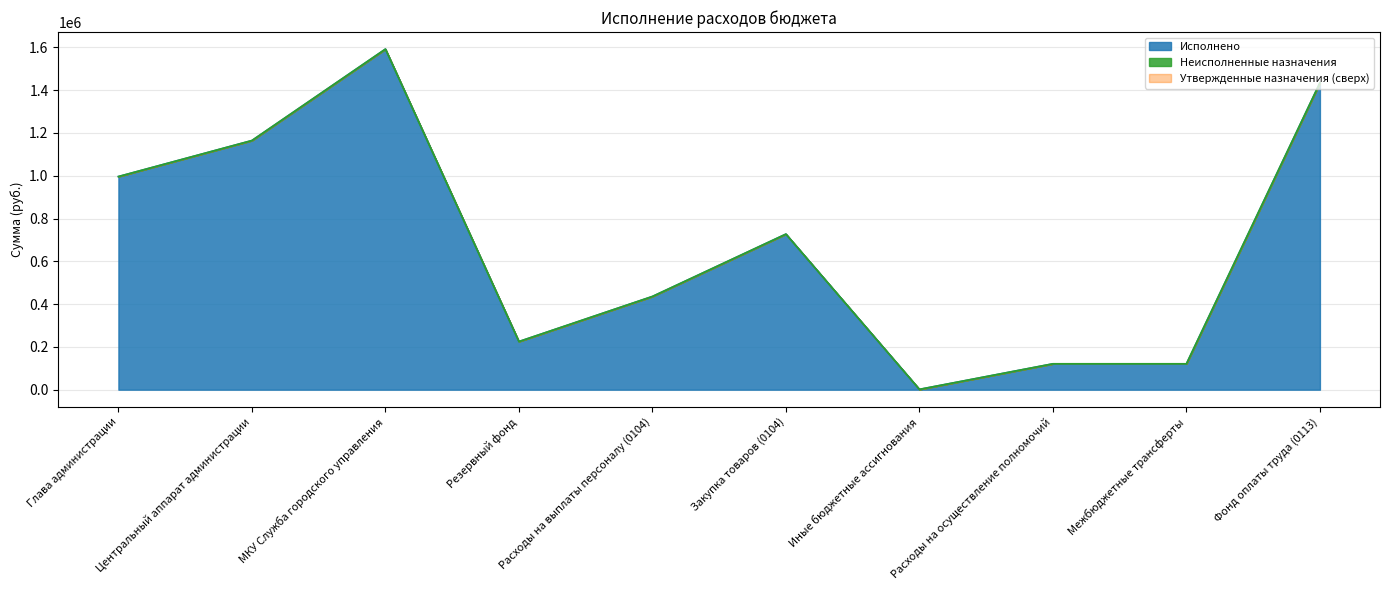

Is it true that Исполнено equals 1434493.4 at Фонд оплаты труда (0113)?

True